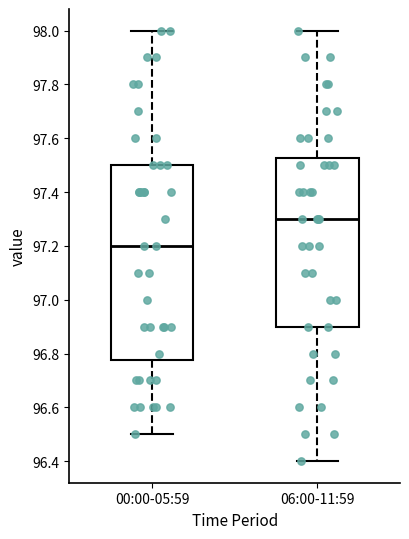

Which box's median line is the highest?

06:00-11:59